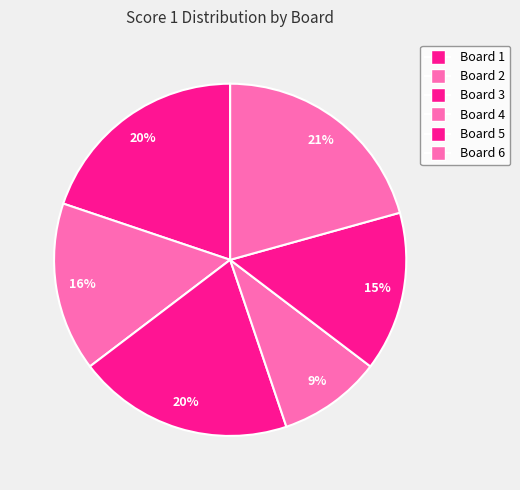

Combined, do Board 1 and Board 4 account for over 50%?

No